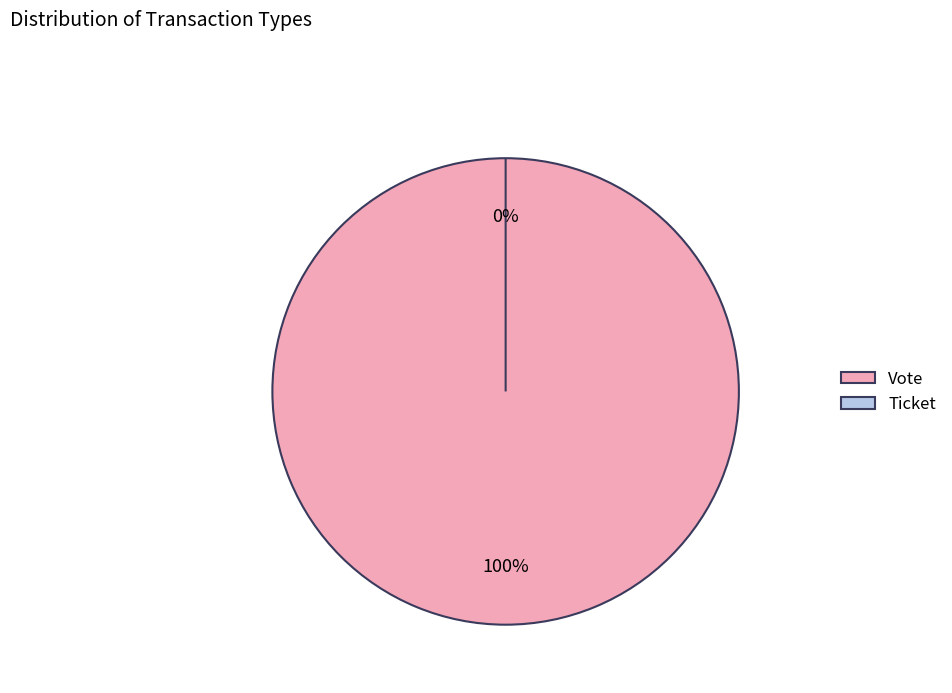

Is it true that Vote is 100% of the pie?

True